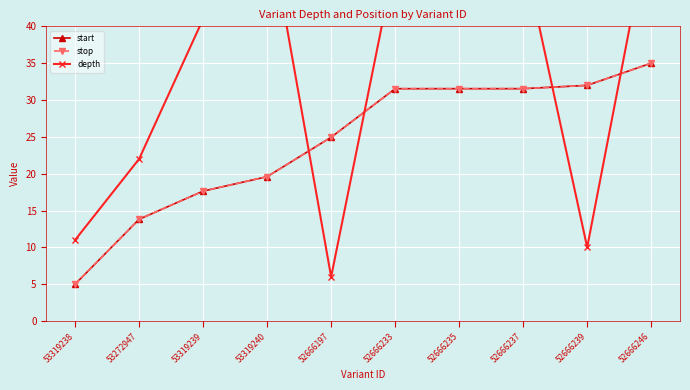

The depth series shows 60.2 at 53319239. True or false?

False